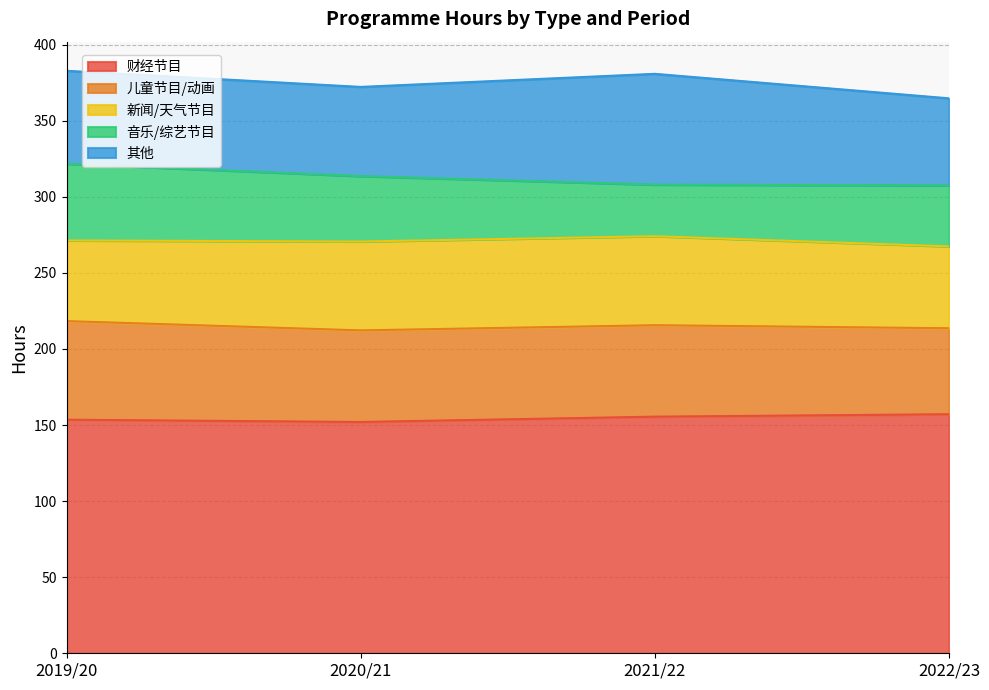

Reading left to right, list all the values displayed in this chart.

财经节目: 2019/20=153.5	2020/21=152.0	2021/22=155.5	2022/23=157.1
儿童节目/动画: 2019/20=64.8	2020/21=60.2	2021/22=60.1	2022/23=56.5
新闻/天气节目: 2019/20=53.0	2020/21=58.4	2021/22=58.5	2022/23=53.8
音乐/综艺节目: 2019/20=50.4	2020/21=43.0	2021/22=33.9	2022/23=40.1
其他: 2019/20=61.1	2020/21=58.6	2021/22=72.8	2022/23=57.2